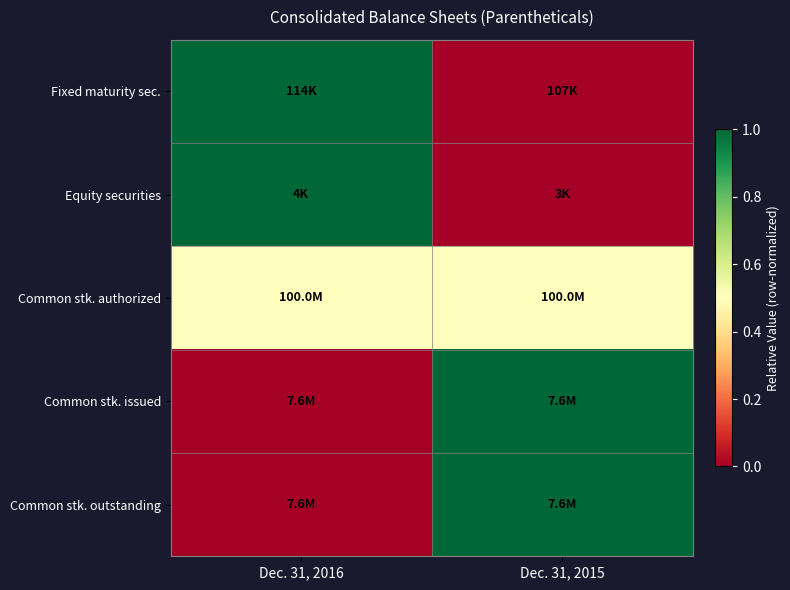

Reading left to right, list all the values displayed in this chart.

Fixed maturity sec.: Dec. 31, 2016=1.0	Dec. 31, 2015=0.0
Equity securities: Dec. 31, 2016=1.0	Dec. 31, 2015=0.0
Common stk. authorized: Dec. 31, 2016=0.5	Dec. 31, 2015=0.5
Common stk. issued: Dec. 31, 2016=0.0	Dec. 31, 2015=1.0
Common stk. outstanding: Dec. 31, 2016=0.0	Dec. 31, 2015=1.0